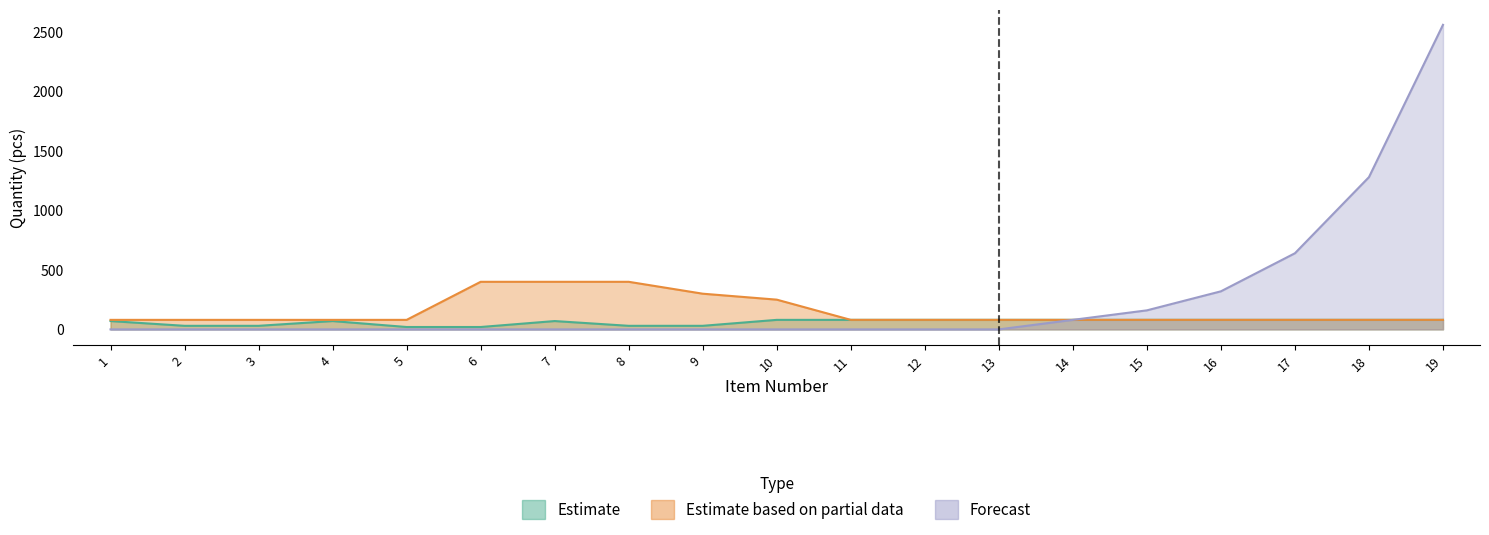

Reading right to left, transcribe all the data shown in this chart.

Estimate: 80	80	80	80	80	80	80	80	80	80	30	30	70	20	20	70	30	30	70
Estimate based on partial data: 80	80	80	80	80	80	80	80	80	250	300	400	400	400	80	80	80	80	80
Forecast: 2560	1280	640	320	160	80	0	0	0	0	0	0	0	0	0	0	0	0	0